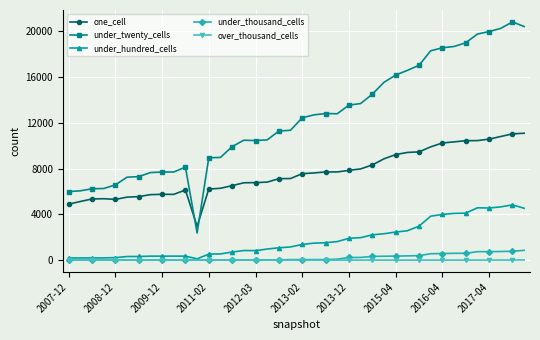

Count the number of data series in this chart.

5